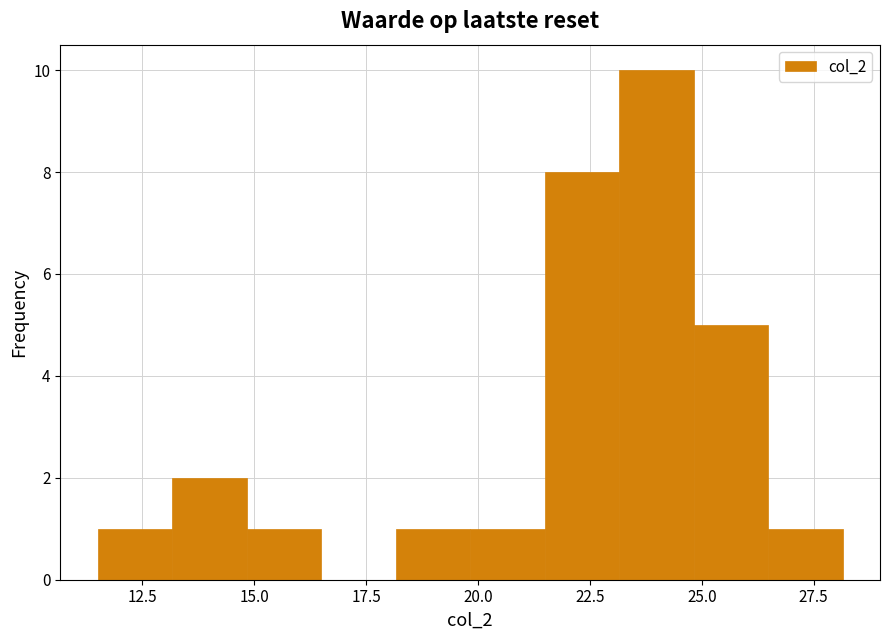

Read against the x-axis, roughly where is the centre of the tallest bar?

24.0